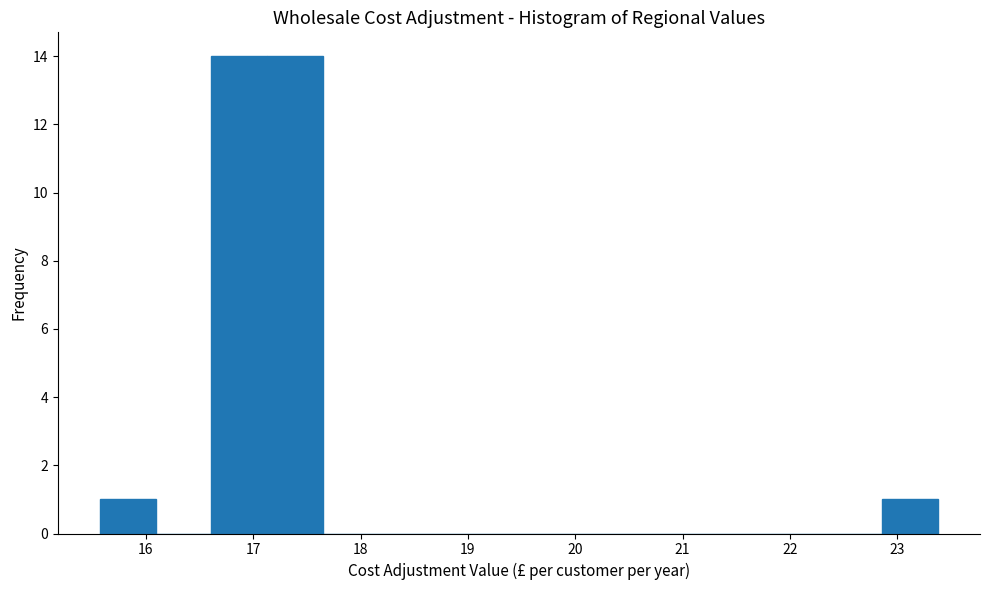

Reading left to right, list every bar in this chart as the range it spans on the x-axis followed by its height. Neither the bar edges nor the heights are printed on the chart, so give them approximately, as read against the axes.

15.6 to 16.1: 1
16.1 to 16.6: 0
16.6 to 17.1: 14
17.1 to 17.7: 14
17.7 to 18.2: 0
18.2 to 18.7: 0
18.7 to 19.2: 0
19.2 to 19.7: 0
19.7 to 20.3: 0
20.3 to 20.8: 0
20.8 to 21.3: 0
21.3 to 21.8: 0
21.8 to 22.3: 0
22.3 to 22.9: 0
22.9 to 23.4: 1